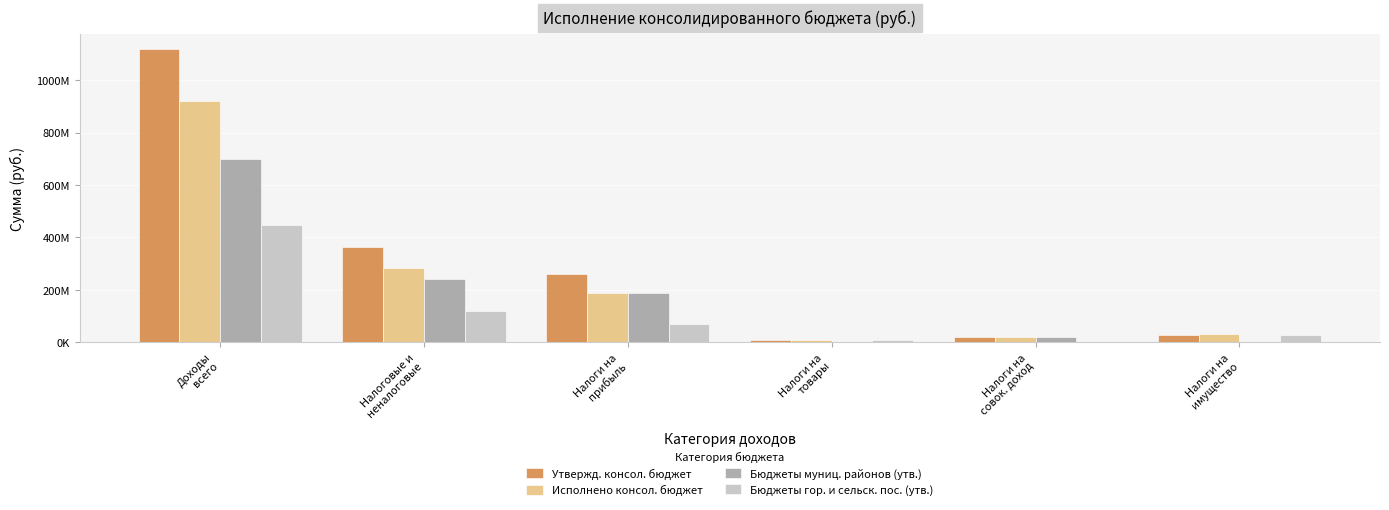

What is the maximum value for Исполнено консол. бюджет?

920895378.6